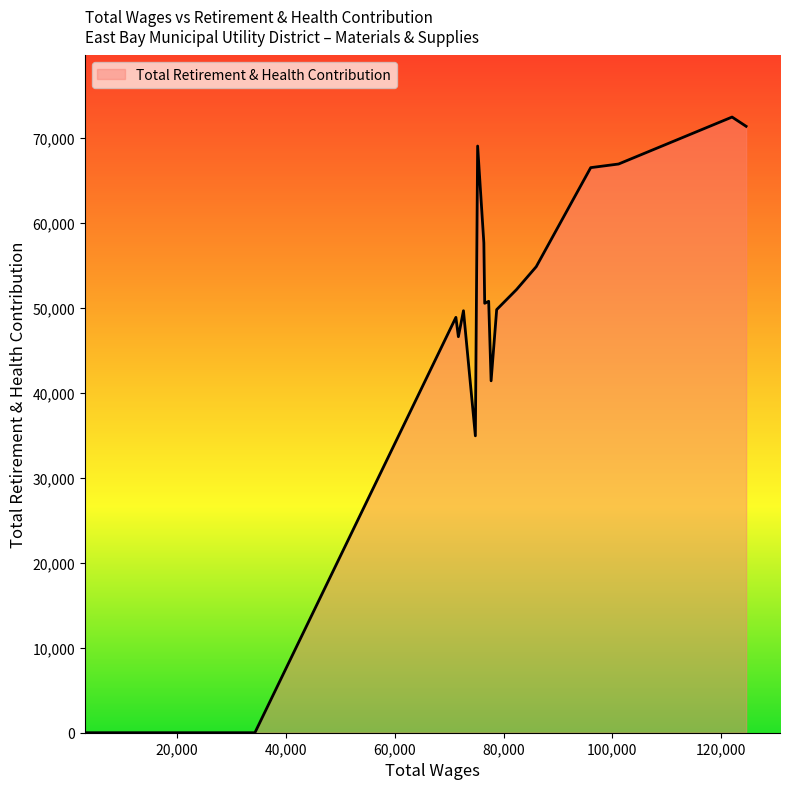

What is the difference between the maximum and minimum values?

72461